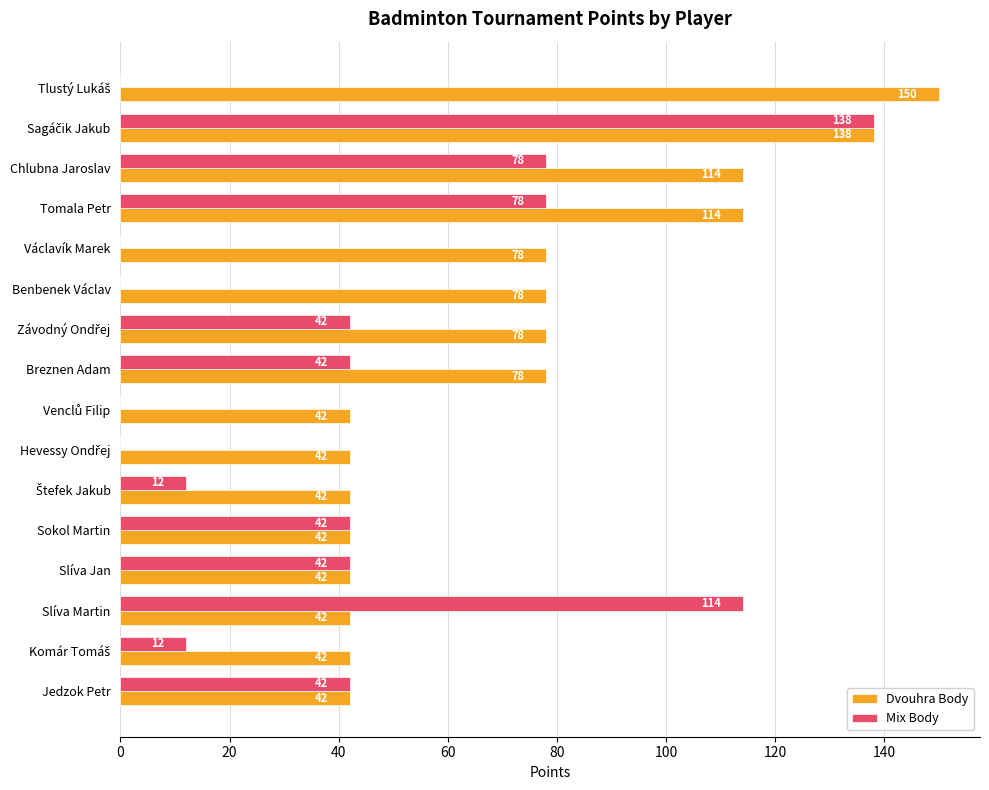

What is the total value across all series at Václavík Marek?

78